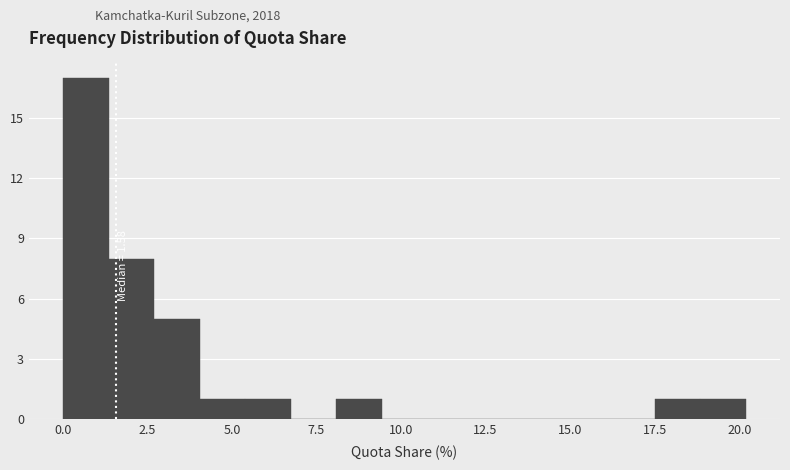

Read against the x-axis, roughly where is the centre of the tallest bar?

0.5